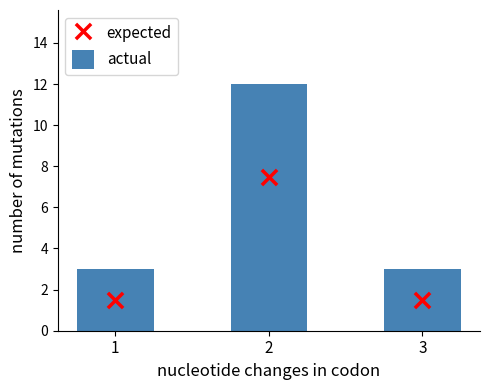

Which series contains the highest Y value?

actual